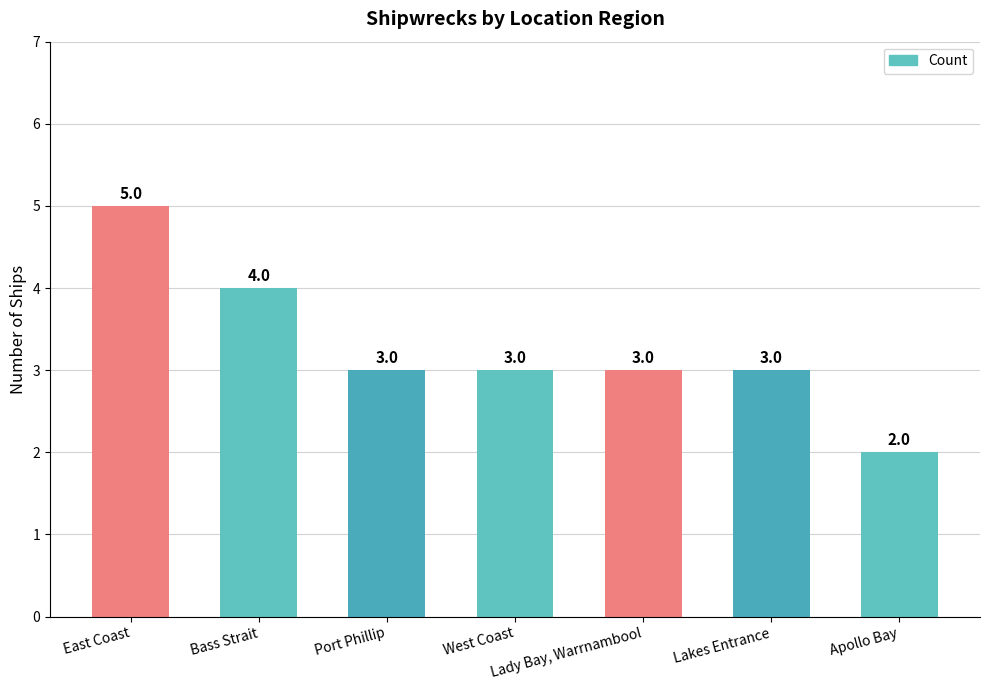

What is the label of the 6th bar from the left?

Lakes Entrance